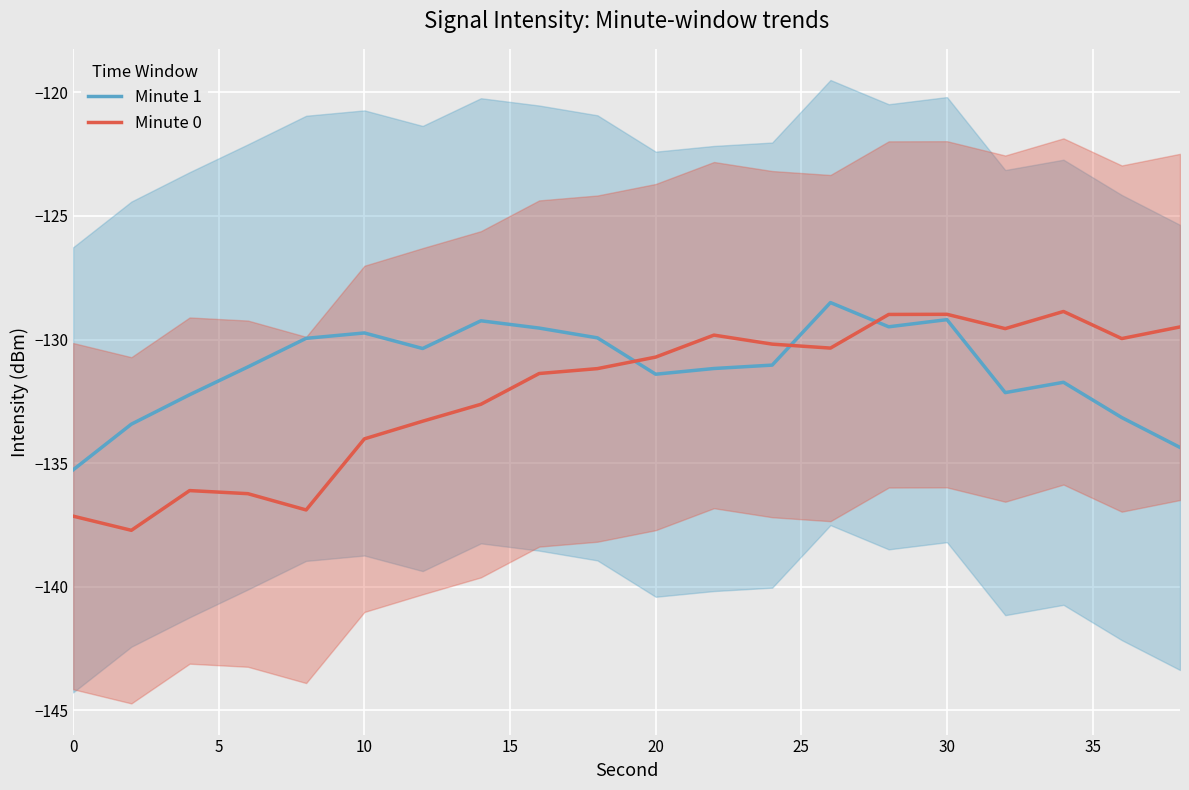

The value of Minute 1 at 0 is -54.5. True or false?

False